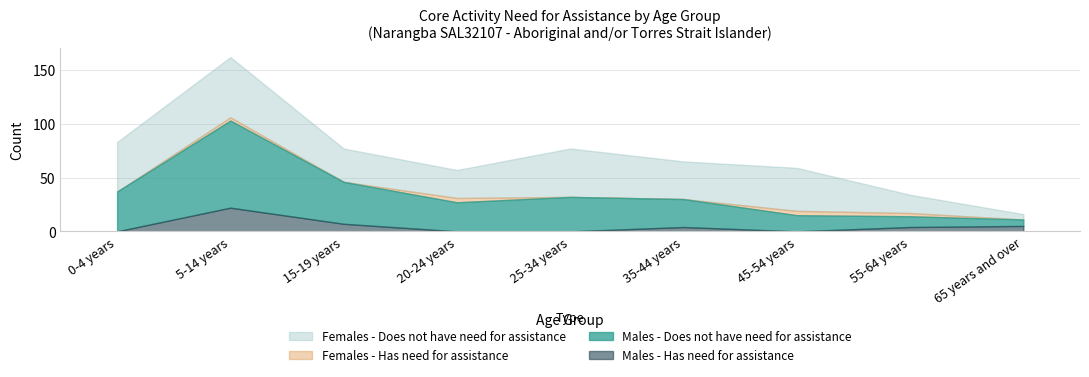

At how many categories does at least one series exceed 6?

8